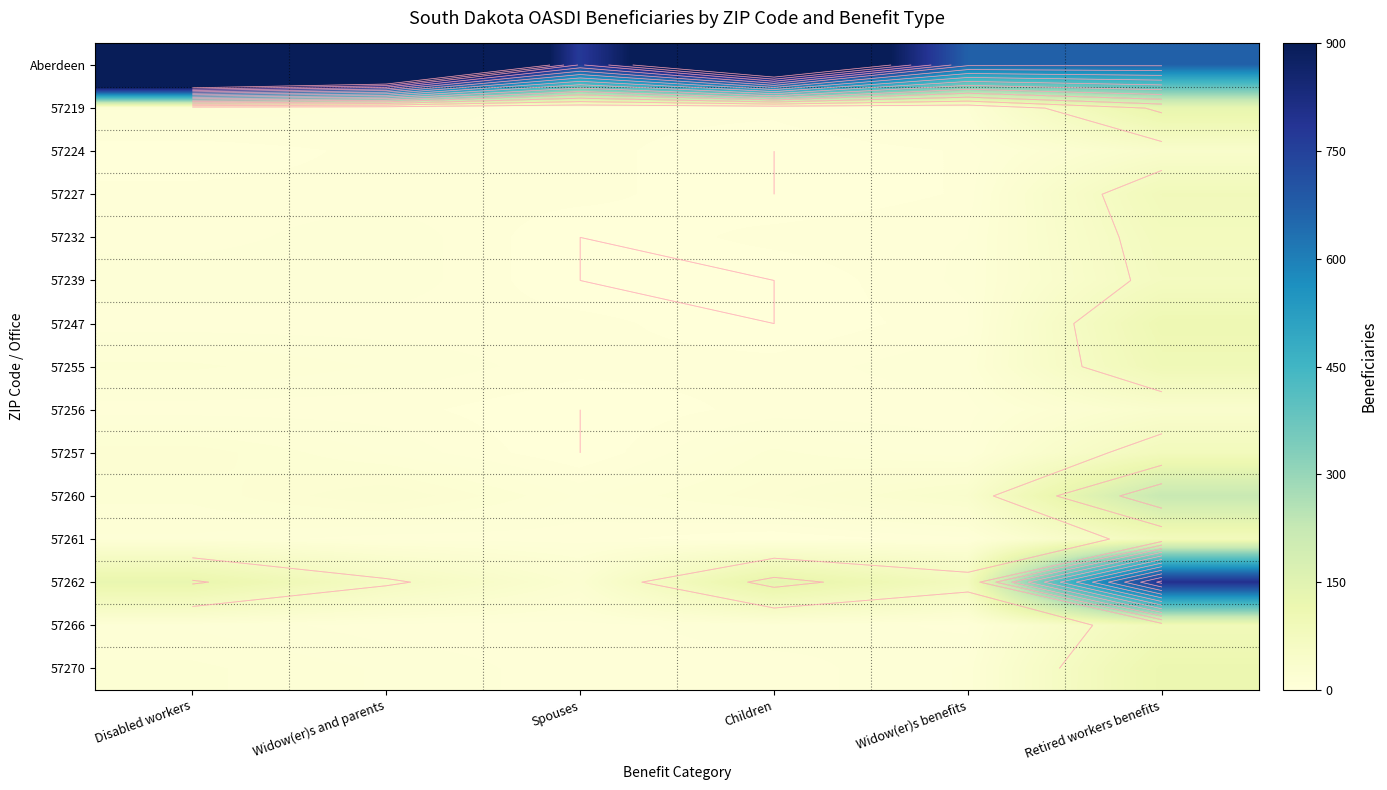

Is the value of 57239 at Widow(er)s and parents greater than the value of 57260 at Widow(er)s benefits?

No